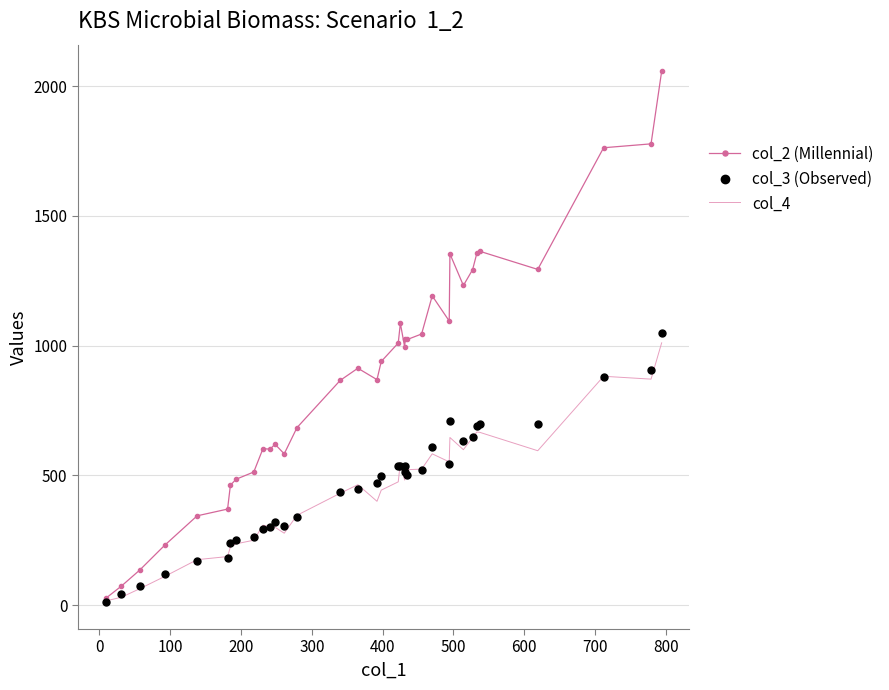

Which series has the largest total across all categories?

col_2 (Millennial)